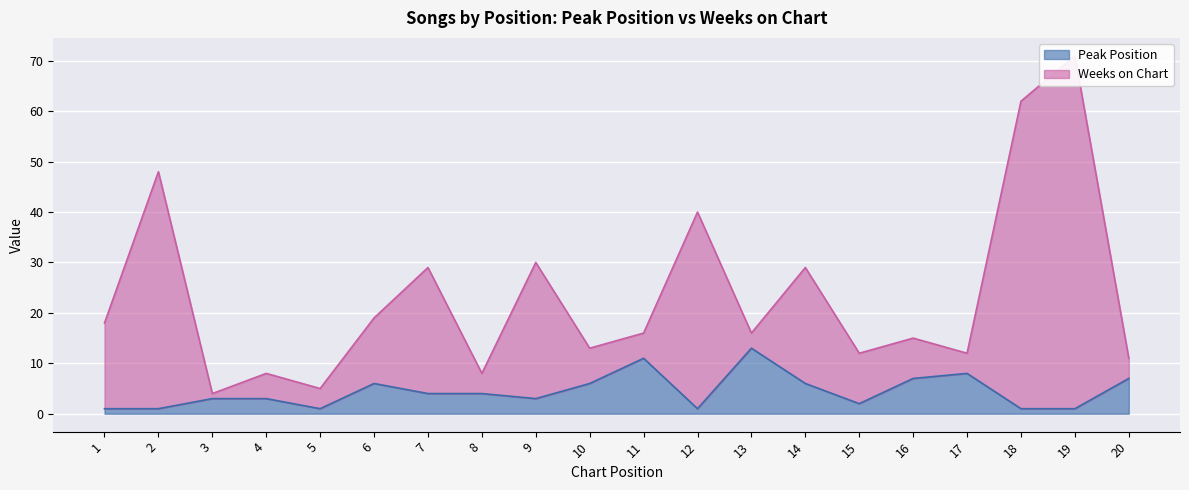

What are all the series names shown in the legend?

Peak Position, Weeks on Chart